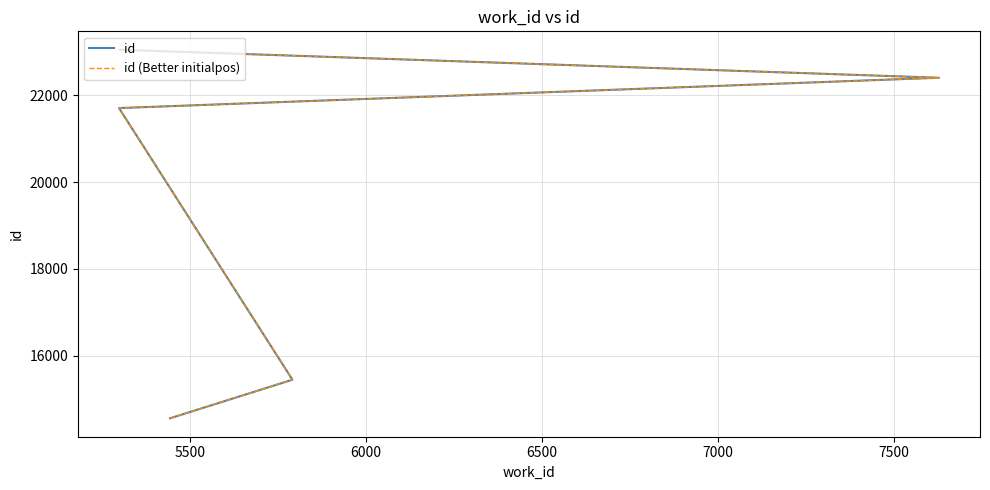

Which series changed the most between 5500 and 6500?

id